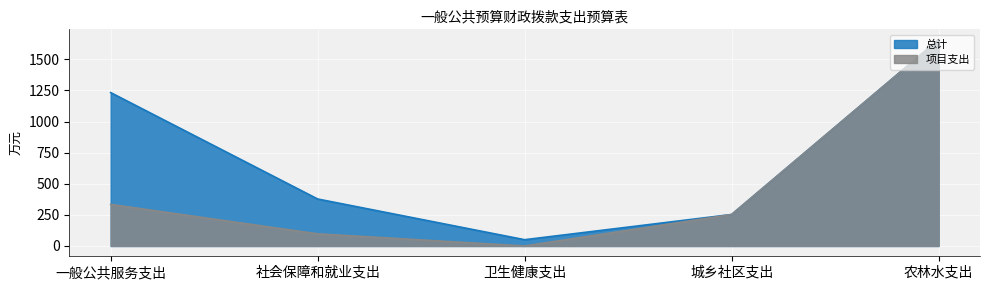

List the labels in order of 项目支出 value, smallest first.

卫生健康支出, 社会保障和就业支出, 城乡社区支出, 一般公共服务支出, 农林水支出